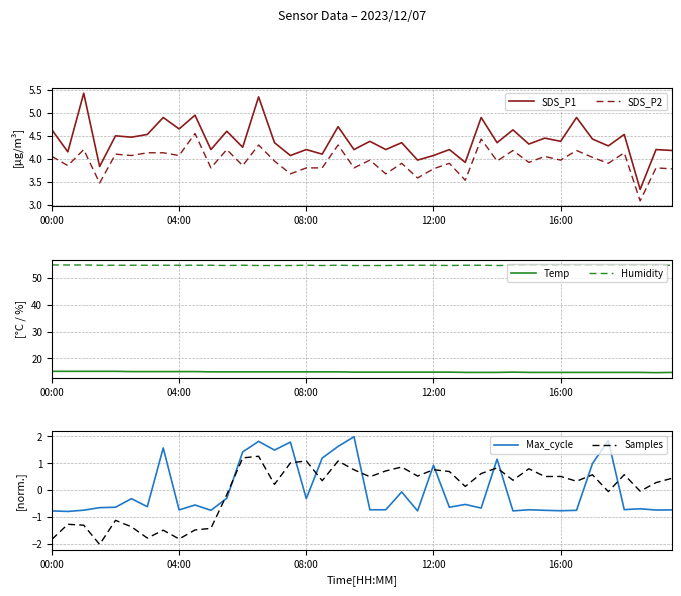

Which series changed the most between 12 and 28?

Samples